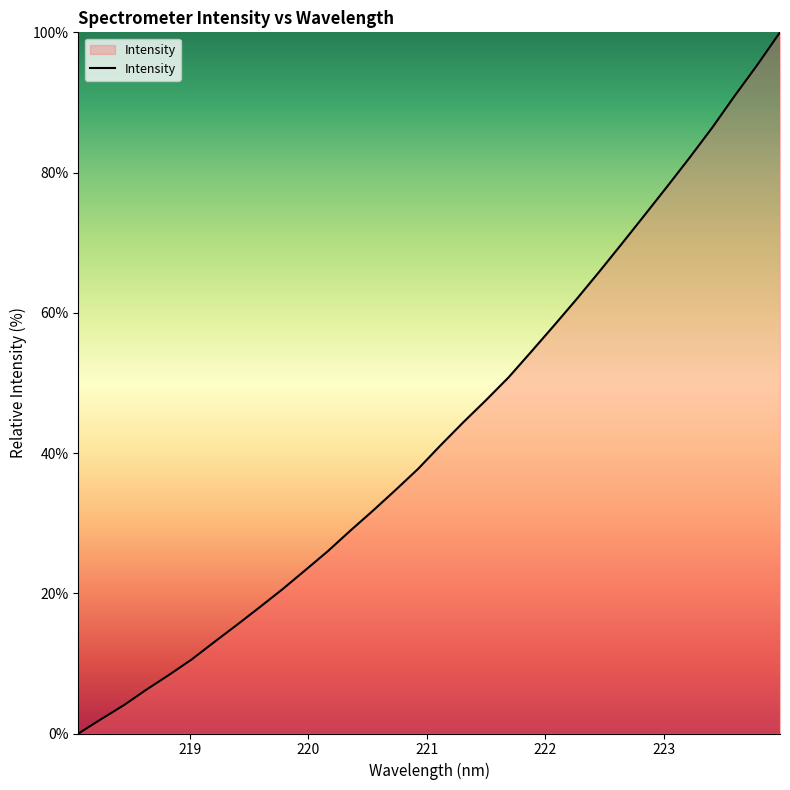

What is the difference between the maximum and minimum values?

100.0